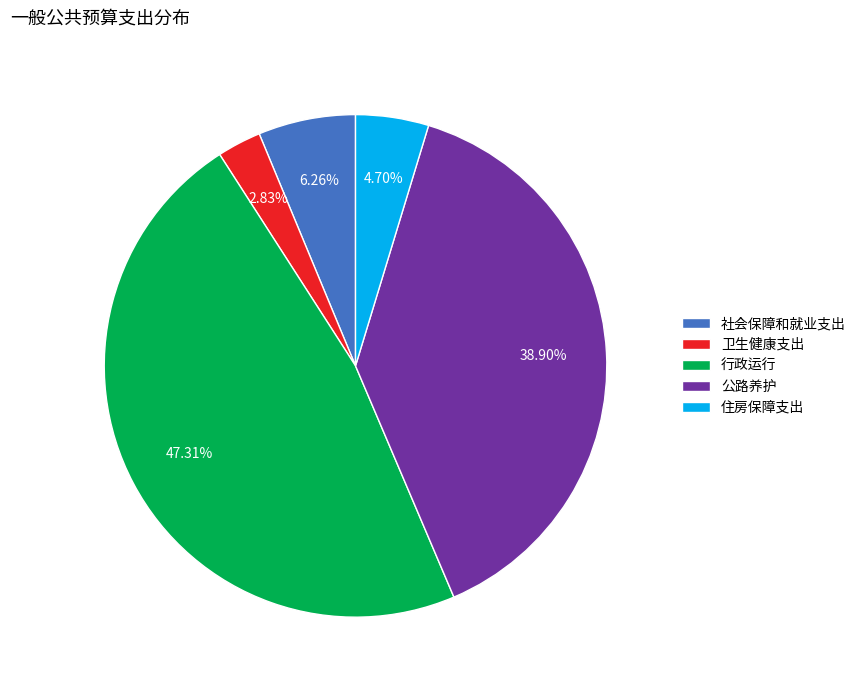

To the nearest percent, what is the difference between the largest and smallest slice percentages?

44%